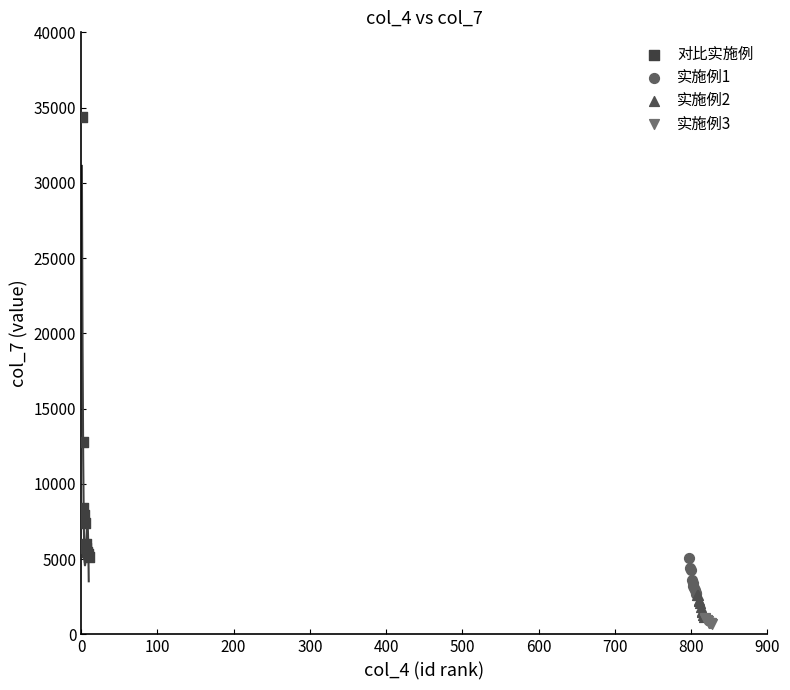

Which series has the widest spread of Y values?

对比实施例